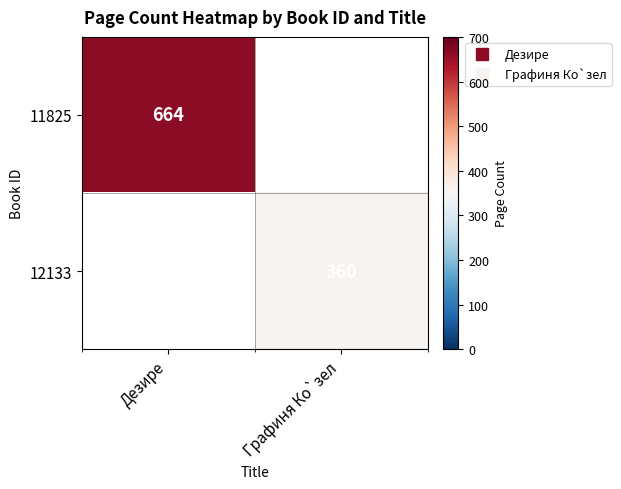

At how many categories does at least one series exceed 441?

1